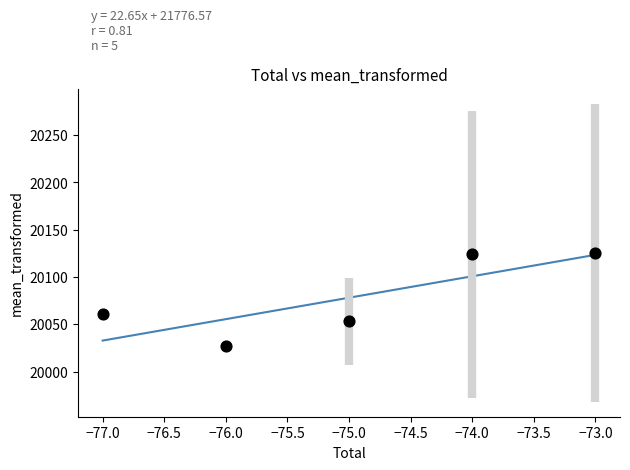

What Y value in the scatter plot is closest to 20076?

20061.0